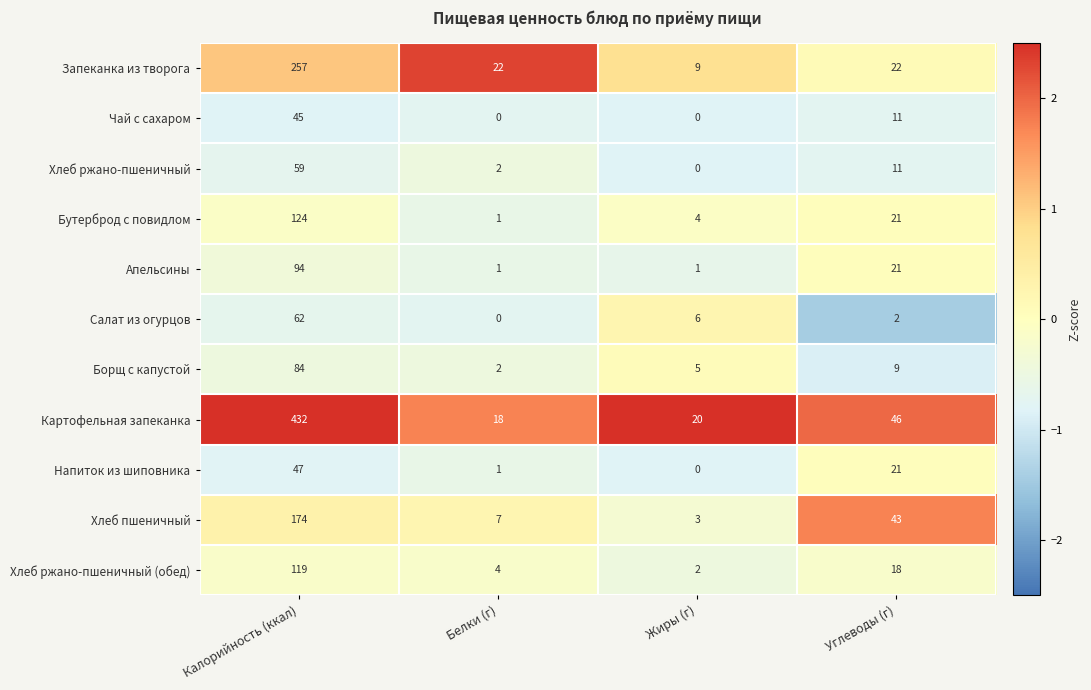

List the series in order of their peak value, highest first.

Картофельная запеканка, Запеканка из творога, Хлеб пшеничный, Бутерброд с повидлом, Хлеб ржано-пшеничный (обед), Апельсины, Борщ с капустой, Салат из огурцов, Хлеб ржано-пшеничный, Напиток из шиповника, Чай с сахаром